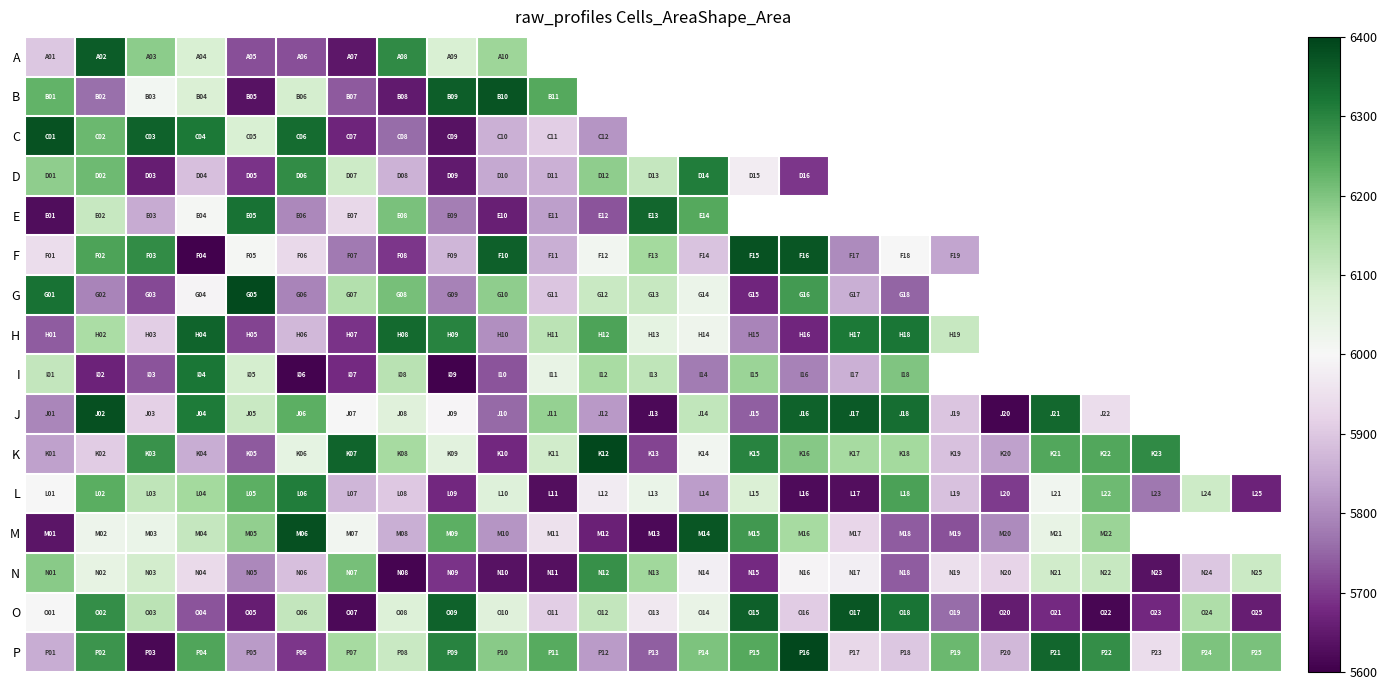

At which category is the sum across all series the highest?

1